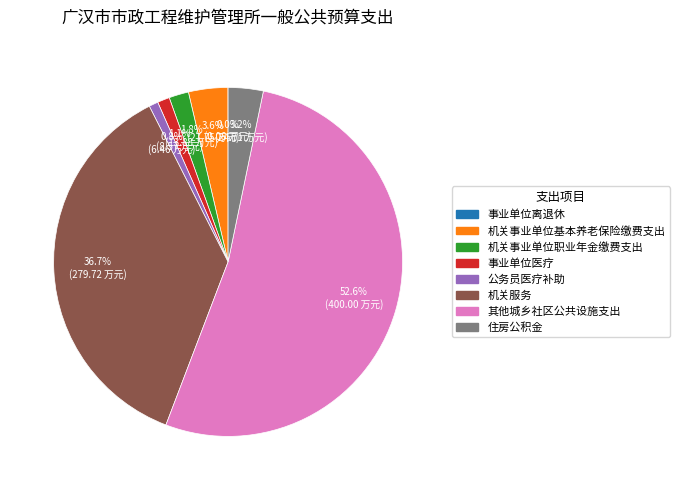

Is 公务员医疗补助 the majority of the pie?

No